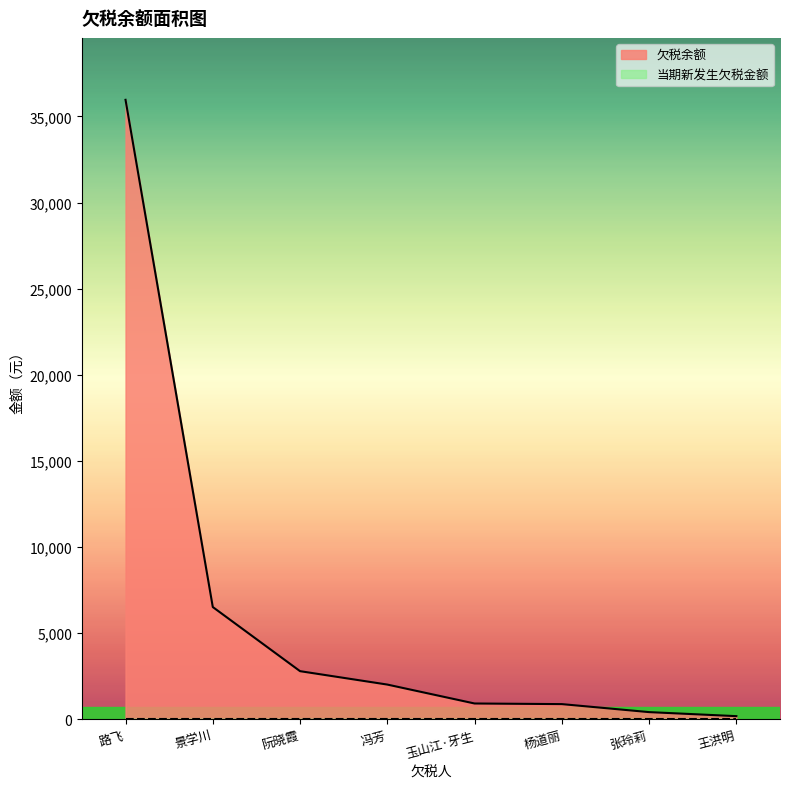

Reading left to right, what are all the values shown in this chart?

35967.9	6512.0	2788.2	2010.0	910.7	875.0	410.0	175.9